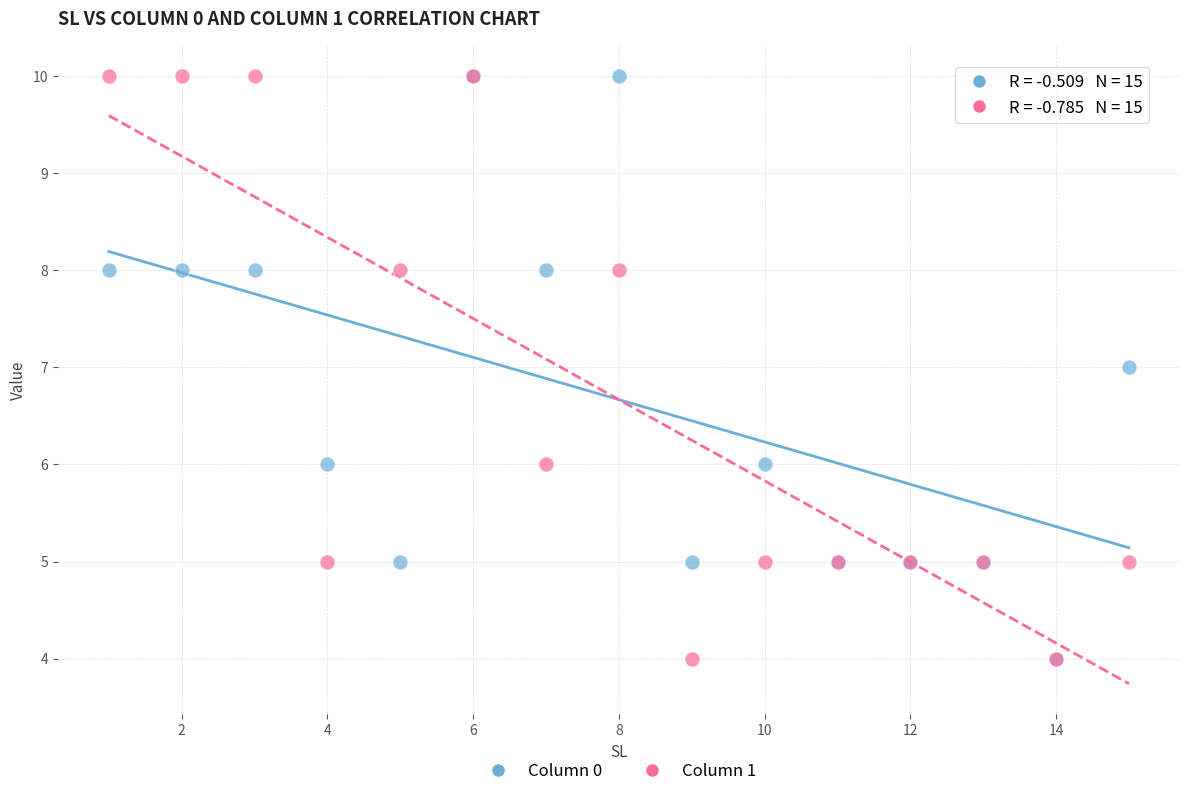

What are all the series names shown in the legend?

Column 0, Column 1